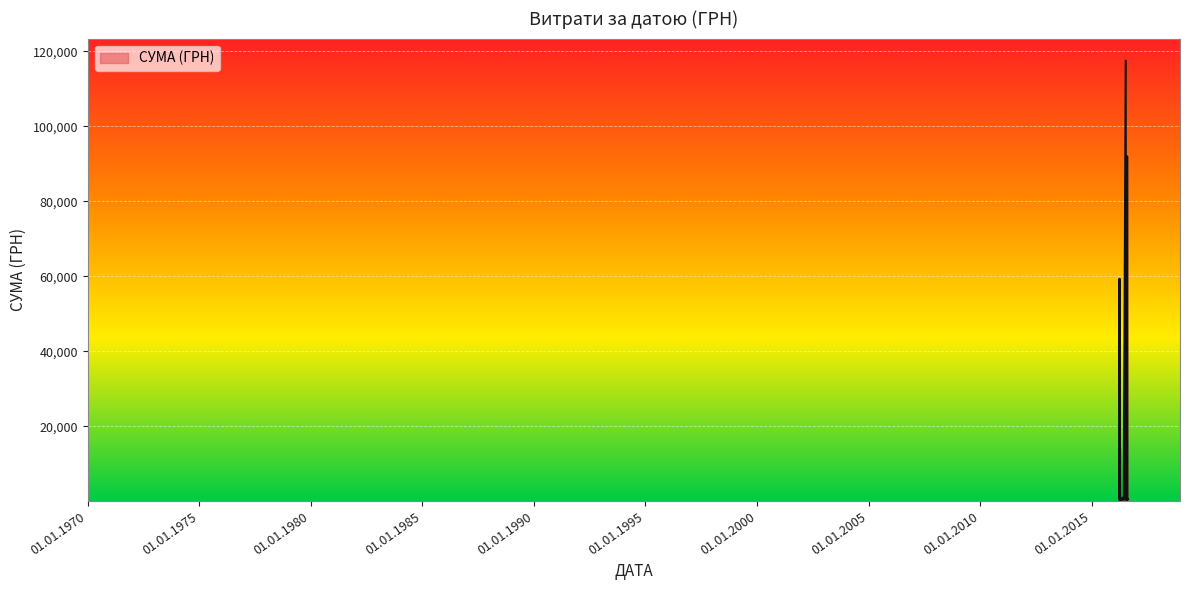

What is the maximum value shown in the chart?

117568.8